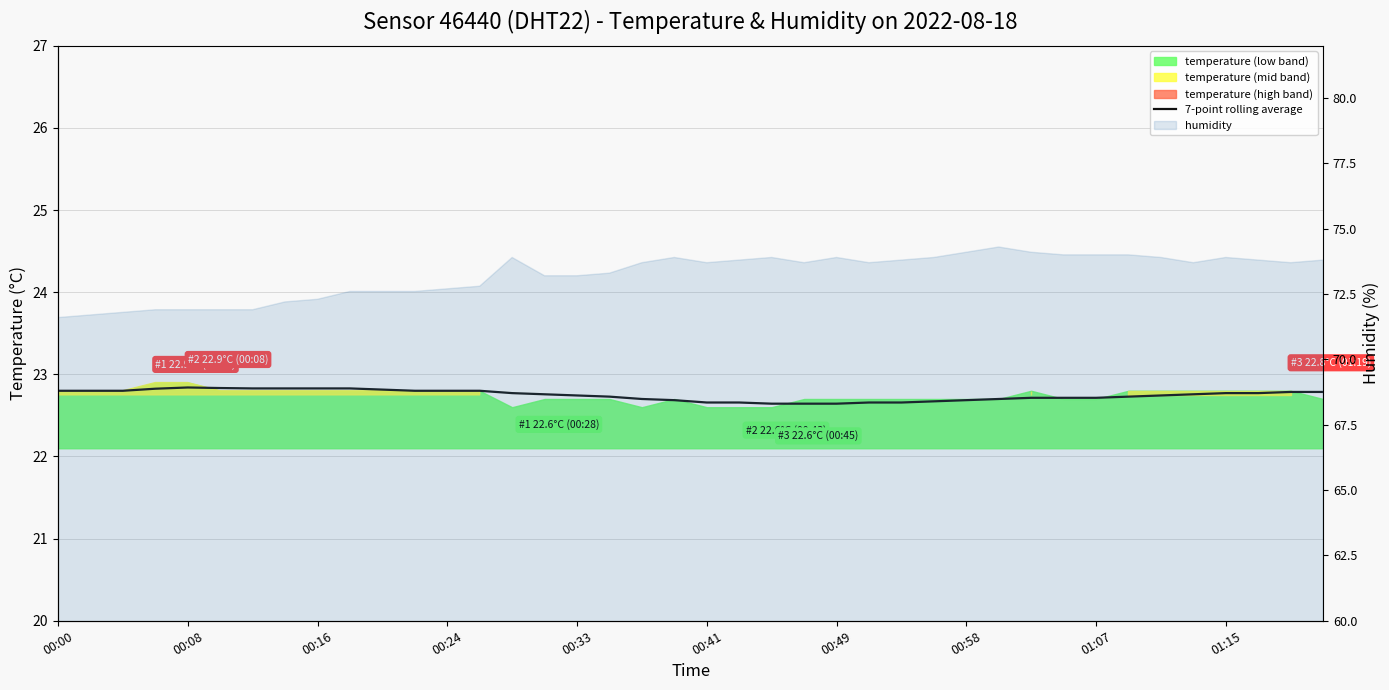

How many lines are shown in the chart?

1